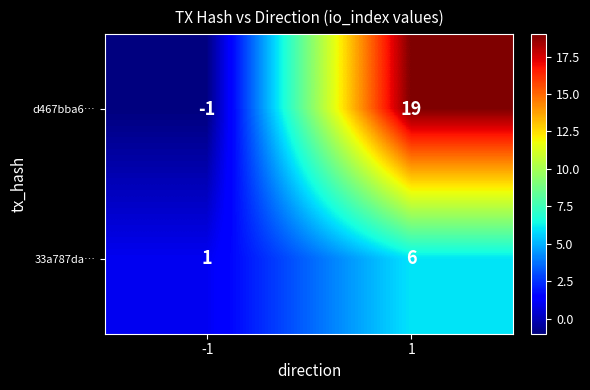

What is the difference between the 33a787da… values at 1 and -1?

5